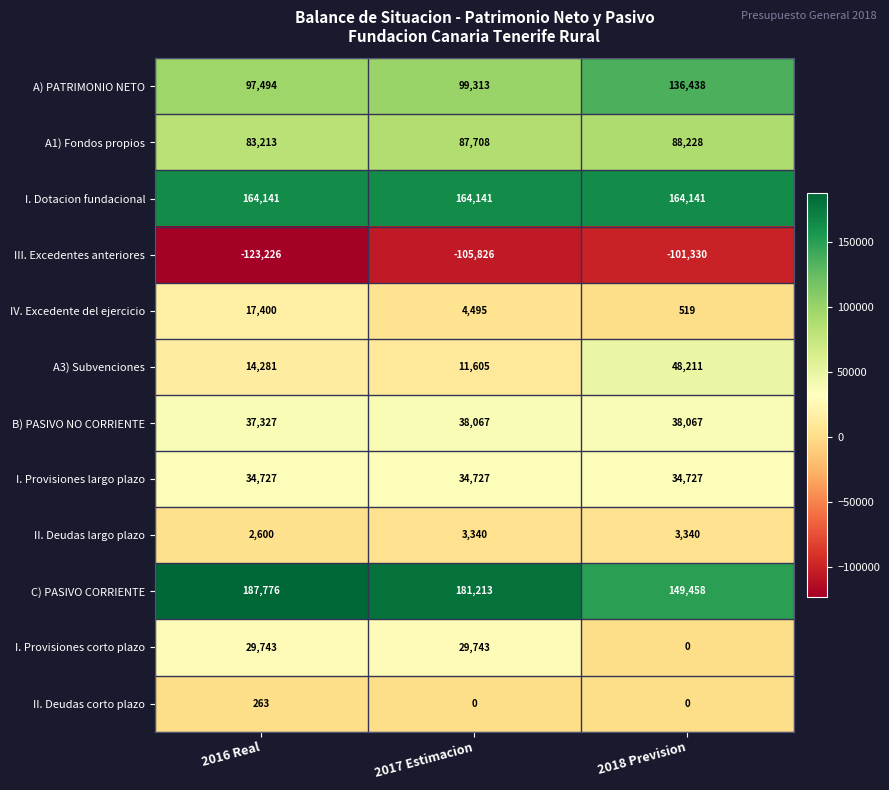

What is the average value of the III. Excedentes anteriores series?

-110127